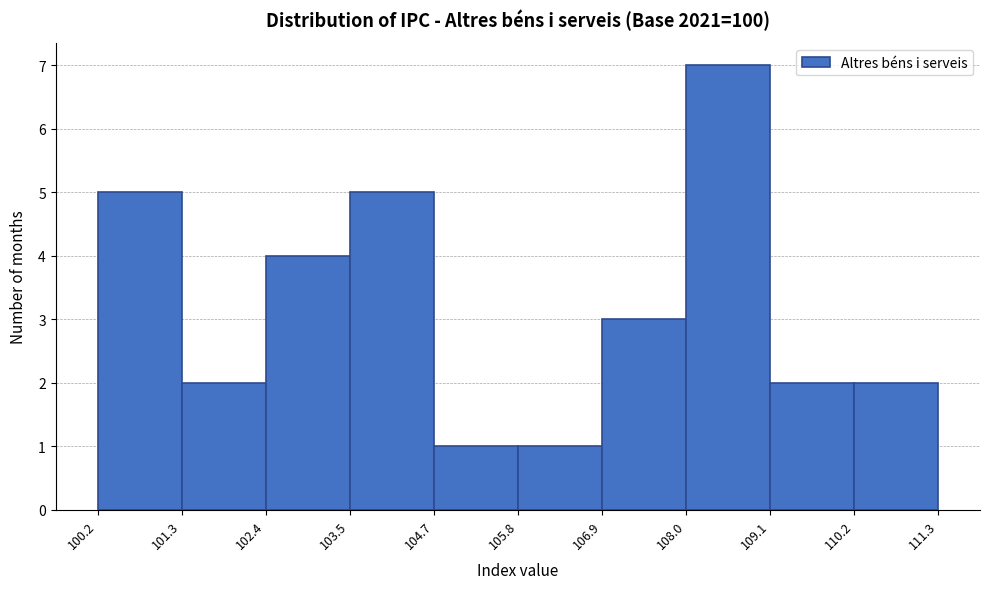

Reading left to right, list every bar in this chart as the range it spans on the x-axis followed by its height. The values are not printed on the chart, so give them approximately, as read against the axis.

100.2 to 101.3: 5
101.3 to 102.4: 2
102.4 to 103.5: 4
103.5 to 104.7: 5
104.7 to 105.8: 1
105.8 to 106.9: 1
106.9 to 108.0: 3
108.0 to 109.1: 7
109.1 to 110.2: 2
110.2 to 111.3: 2